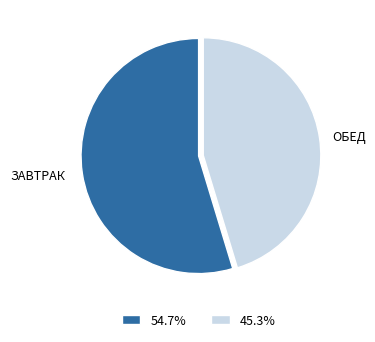

What is the smallest slice in the pie chart?

ОБЕД